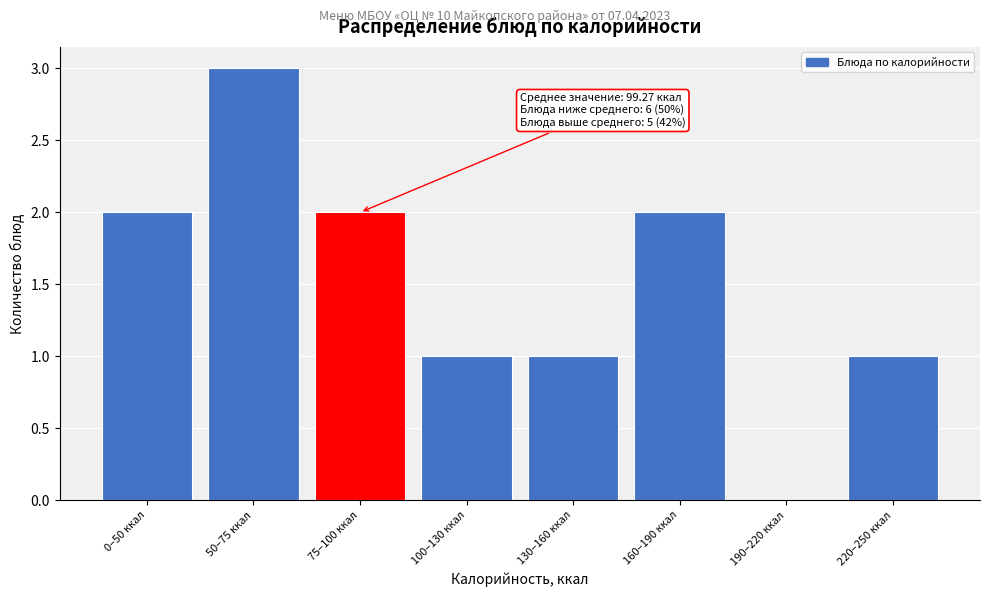

Reading left to right, extract all data points from this chart.

0–50 ккал=2	50–75 ккал=3	75–100 ккал=2	100–130 ккал=1	130–160 ккал=1	160–190 ккал=2	190–220 ккал=0	220–250 ккал=1